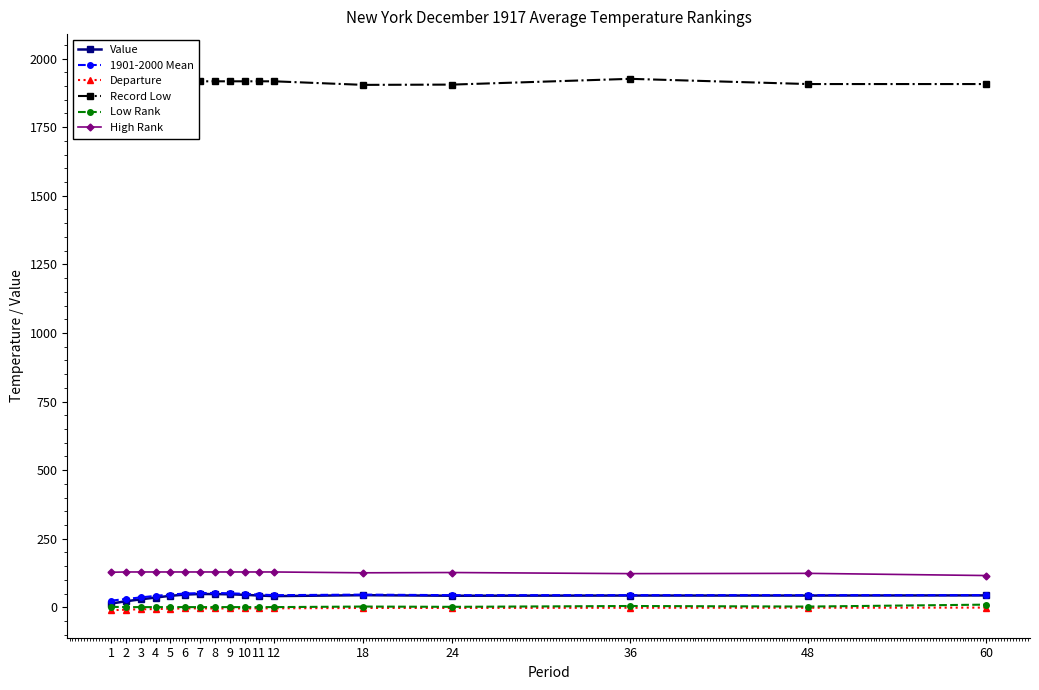

Which label corresponds to the smallest value in the chart?

1